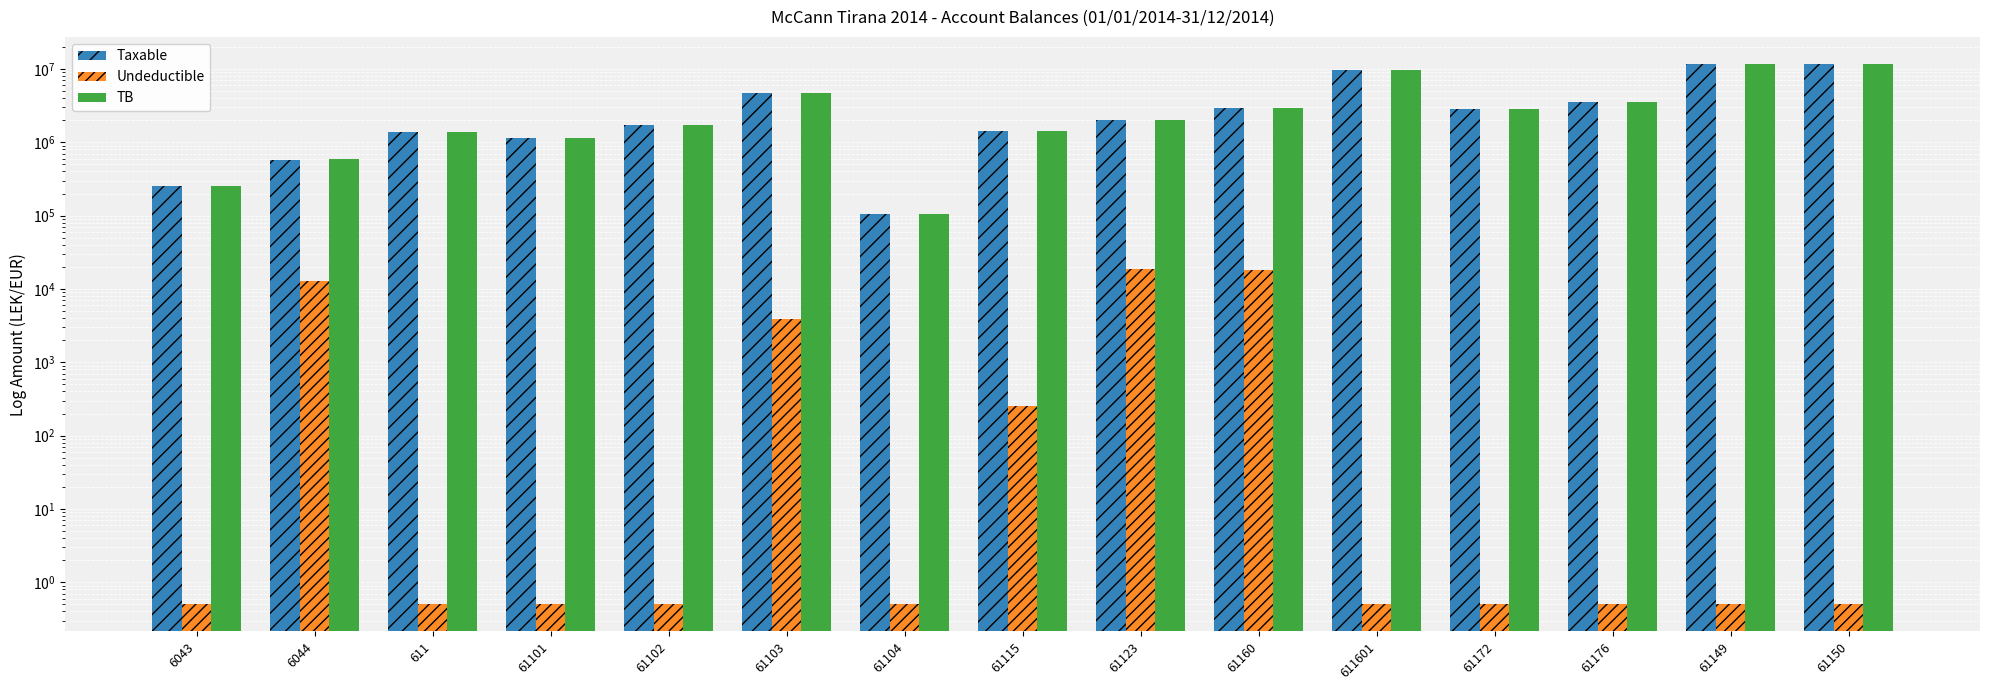

What is the difference between the highest and lowest values at 6043?

250226.6